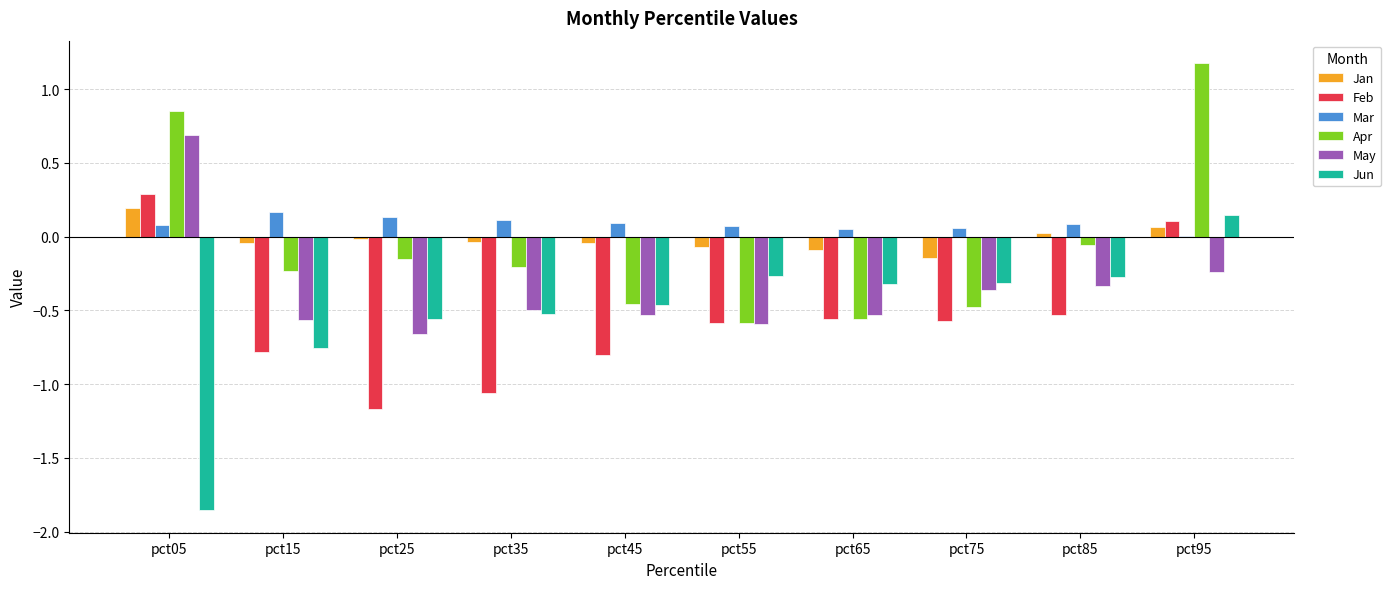

Is it true that Jan equals 0.0 at pct85?

True